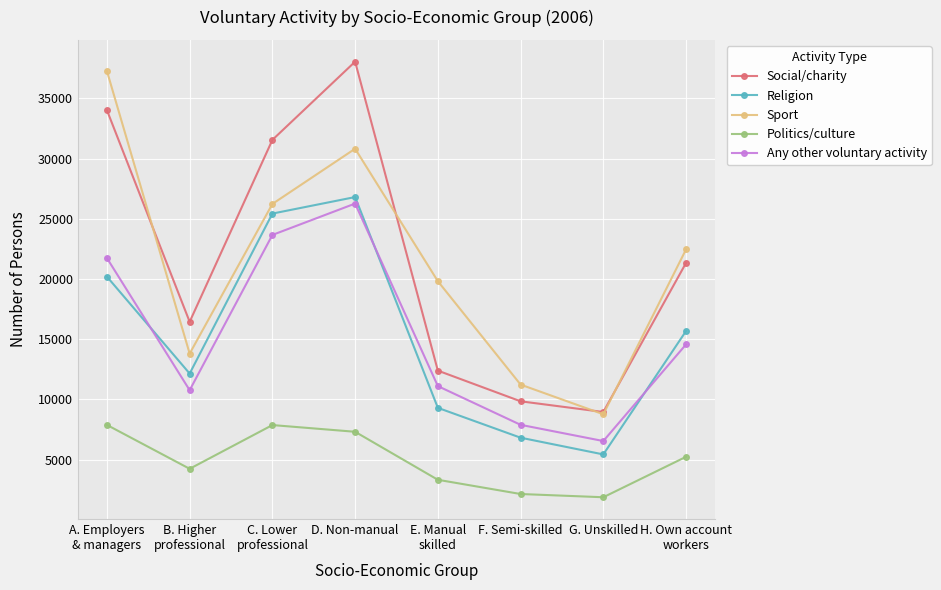

Which label corresponds to the largest value in the chart?

D. Non-manual